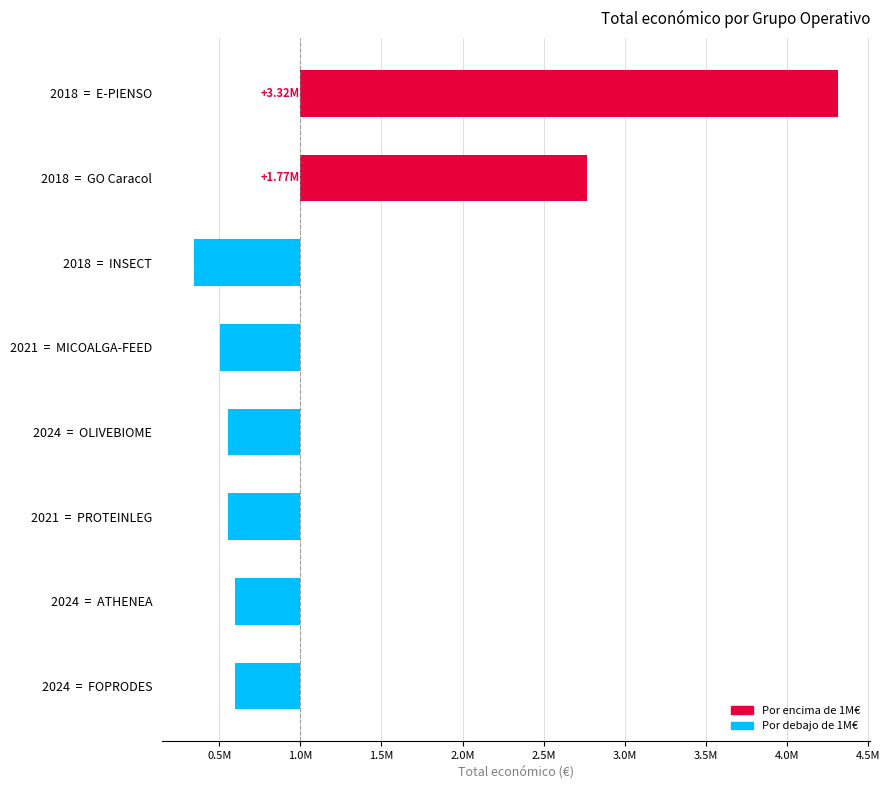

Rank the categories by value from lowest to highest.

INSECT, MICOALGA-FEED, OLIVEBIOME, PROTEINLEG, ATHENEA, FOPRODES, GO Caracol, E-PIENSO